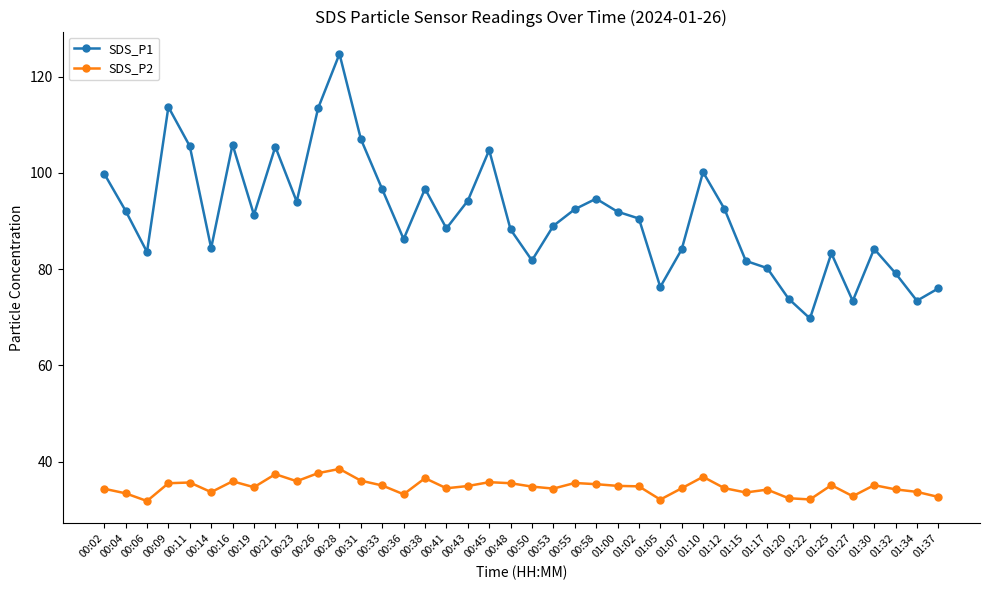

How many data points in SDS_P1 are less than 91?

20